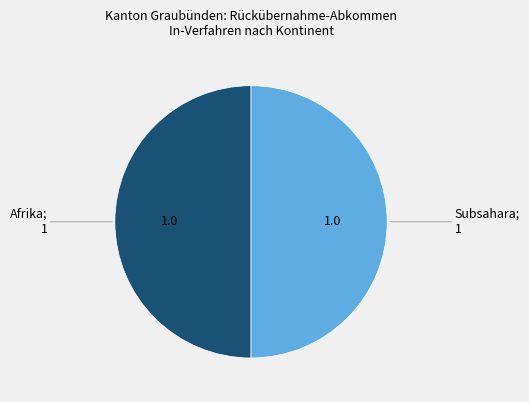

How many segments does this pie chart have?

2